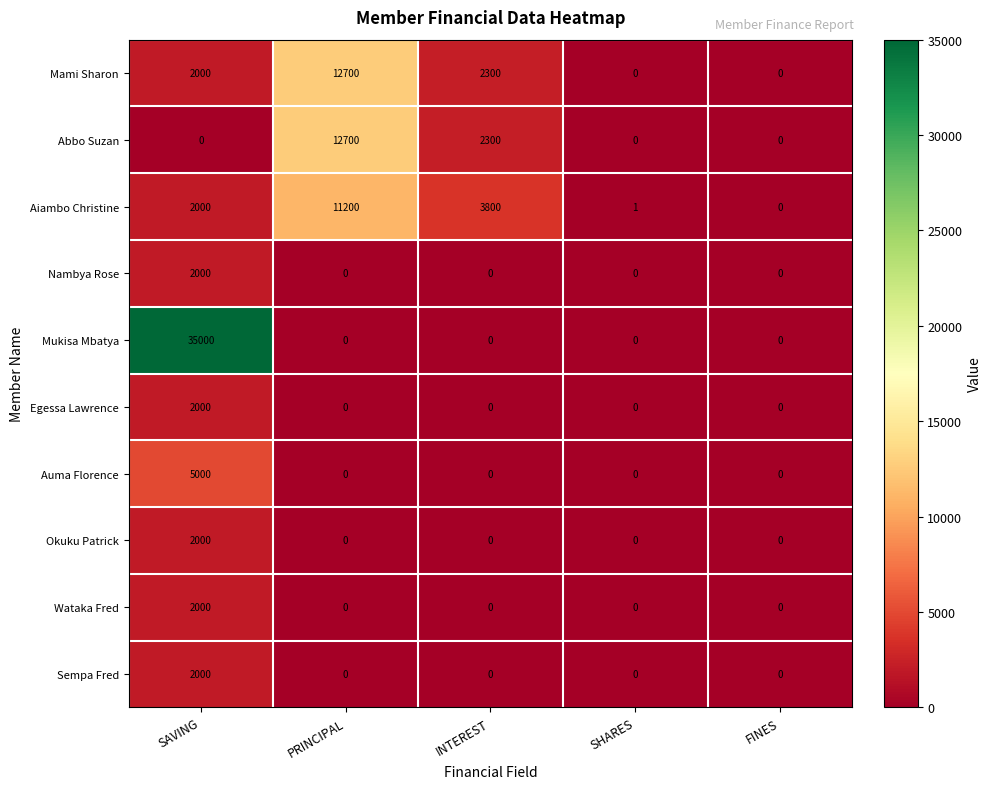

How many values in Egessa Lawrence are above zero?

1